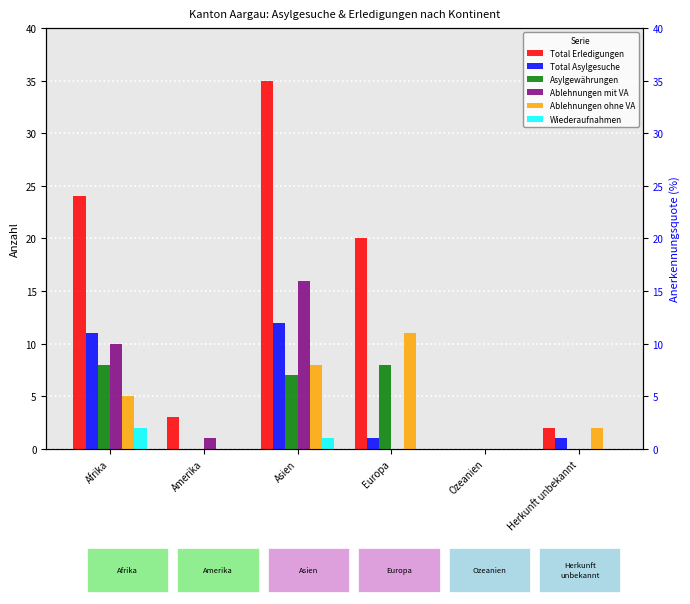

The Asylgewährungen series shows 5 at Herkunft unbekannt. True or false?

False